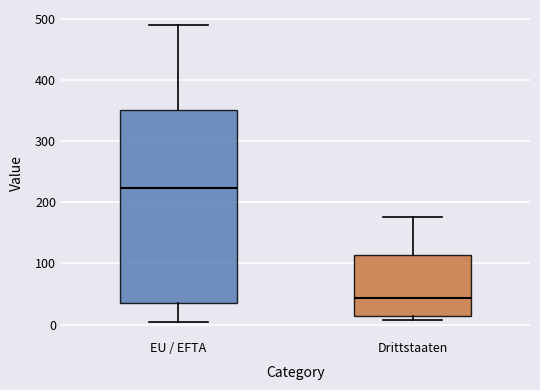

Reading left to right, transcribe this box plot: for each box, give where its median line is, the range the box spans, and where its two whiskers end, as read against the y-axis. The values are not printed on the chart, so give them approximately, as read against the axis.

EU / EFTA: median 220, box 40 to 350, whiskers 0 to 490
Drittstaaten: median 40, box 10 to 110, whiskers 10 (just below the box's lower edge) to 180